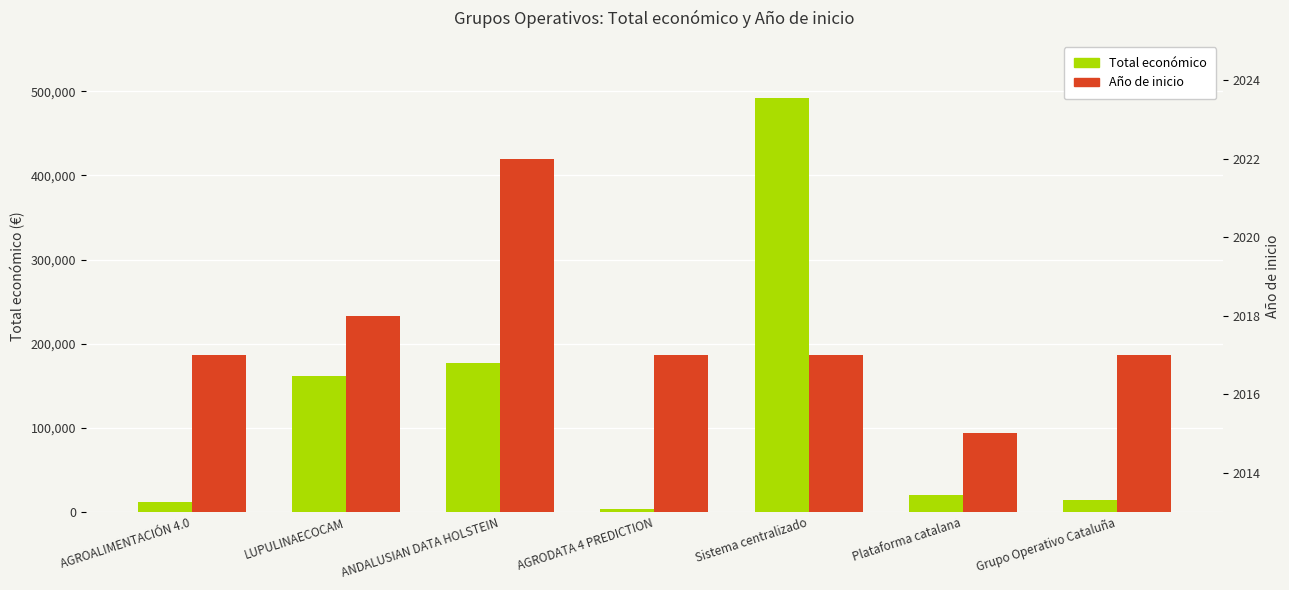

What is the spread (max minus min) of values at Grupo Operativo Cataluña?

12823